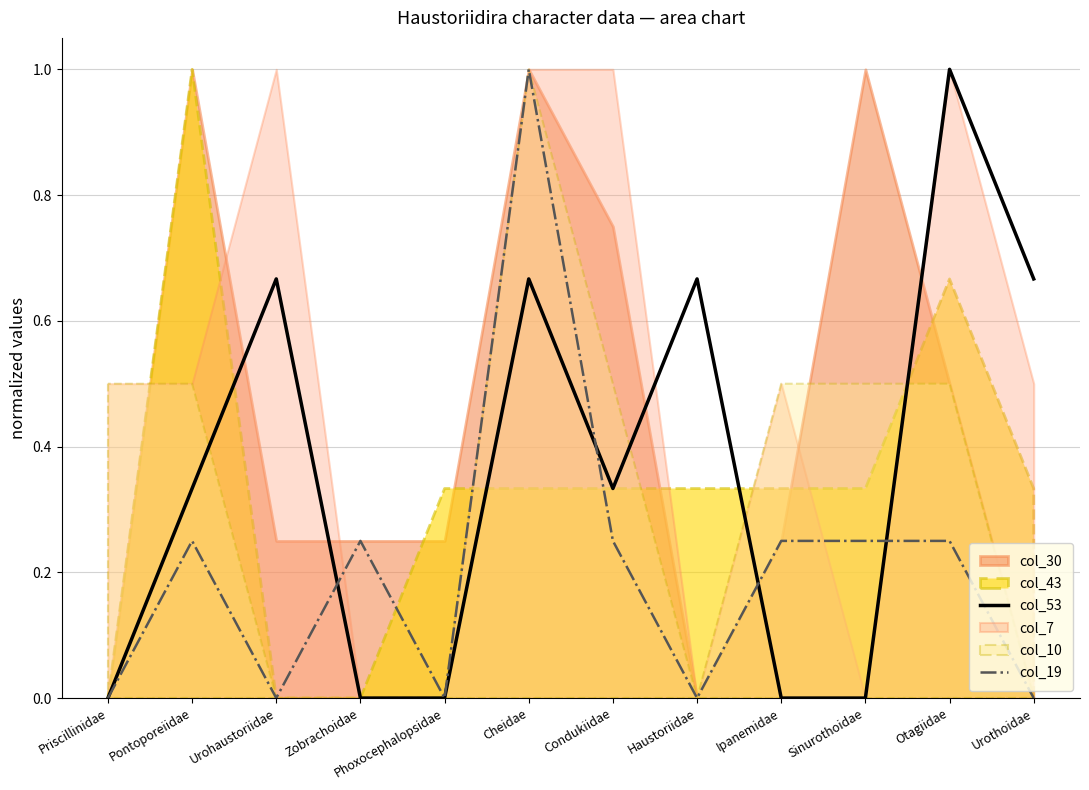

Is it true that col_19 equals -0.6 at Phoxocephalopsidae?

False